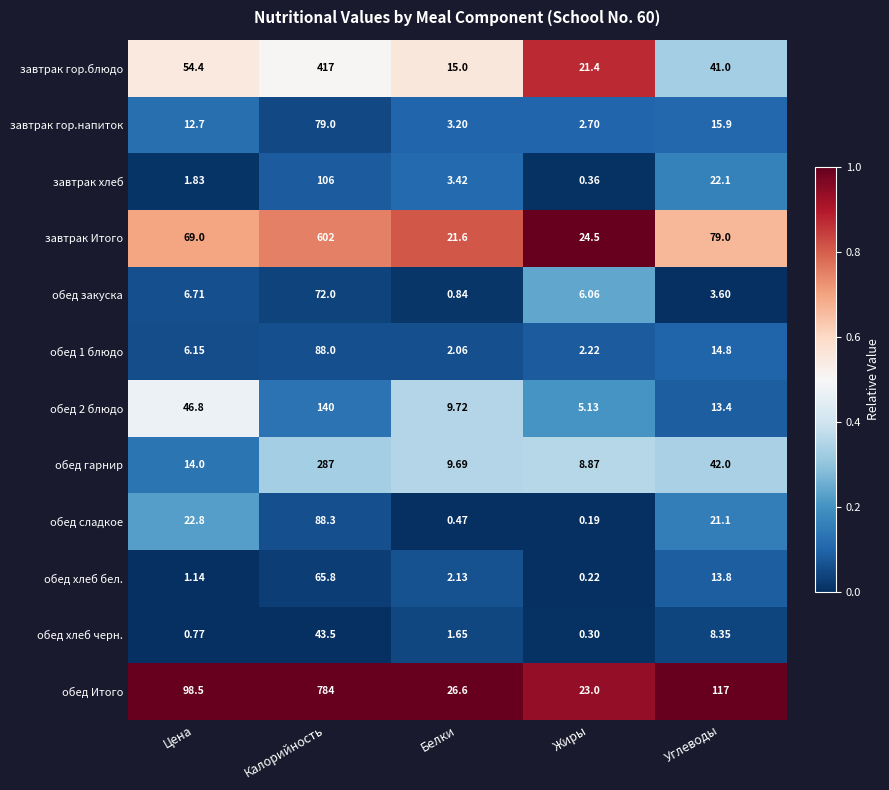

Which series has the largest range (max minus min)?

обед Итого